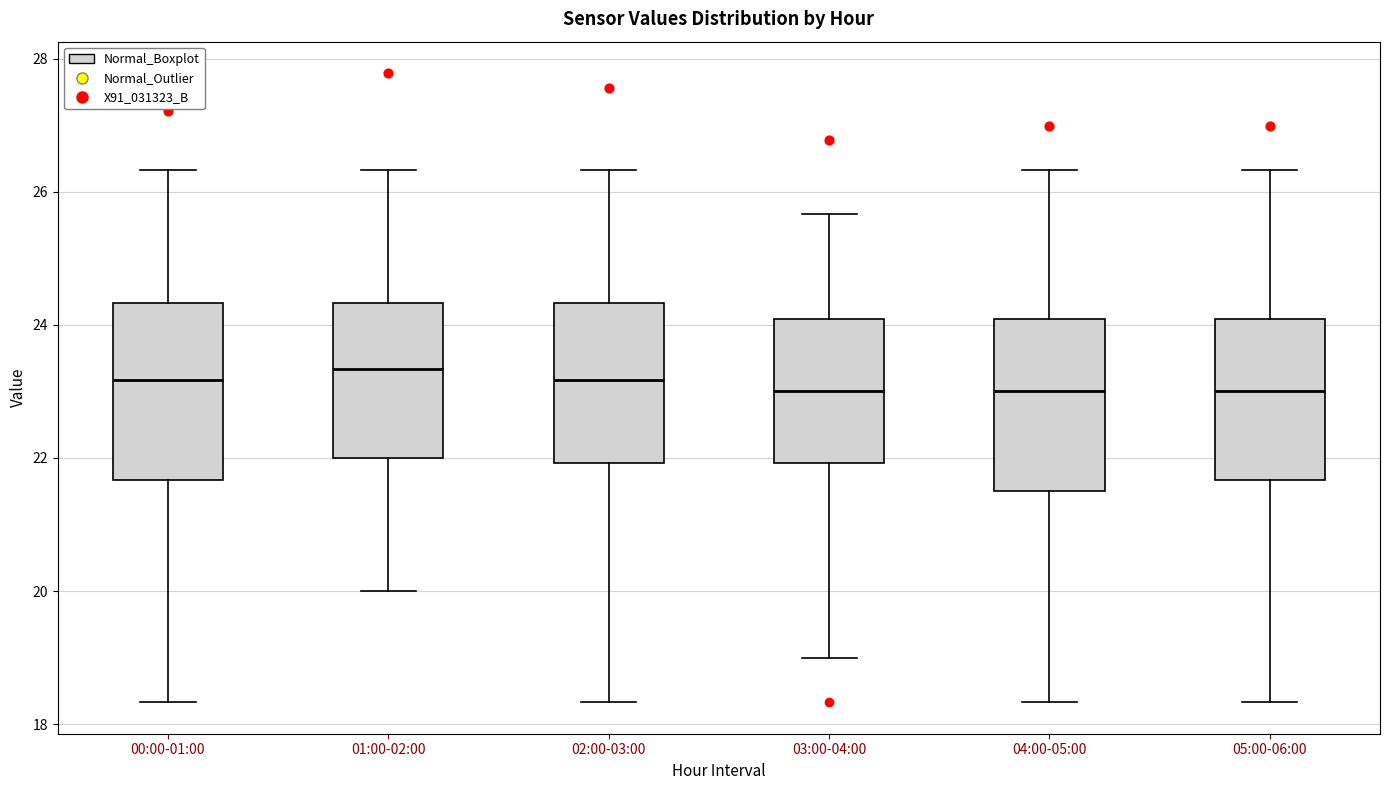

Where does the upper whisker of the box for 00:00-01:00 end on the y-axis? The values are not printed on the chart, so give them approximately, as read against the axis.

26.4